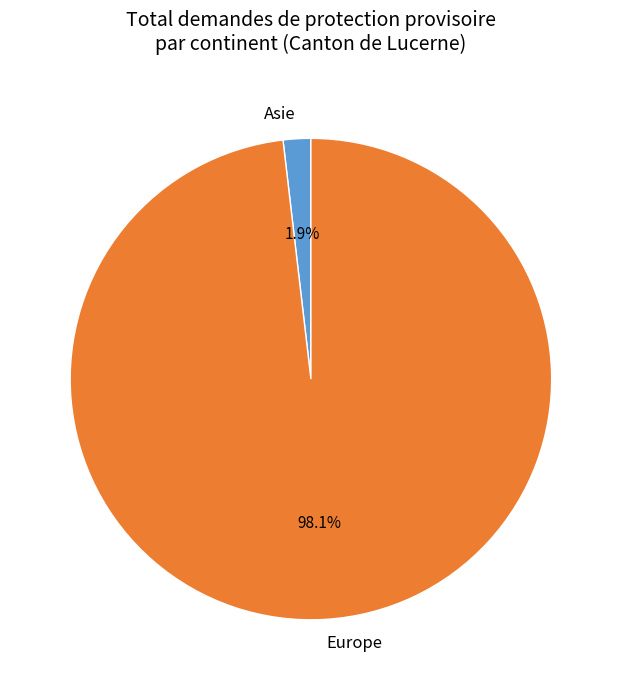

How many slices are in this pie chart?

2